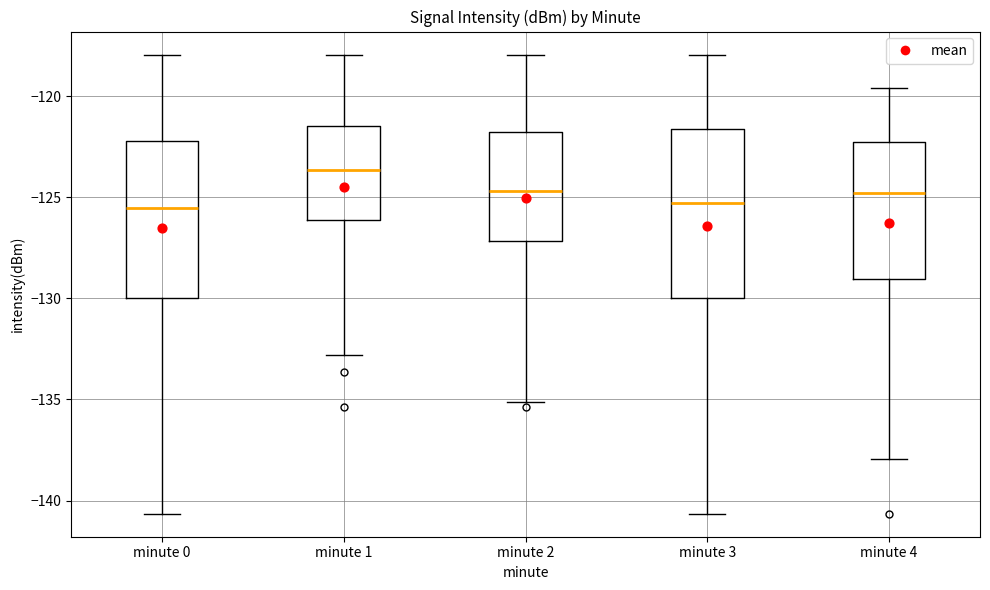

Which box has the highest median line?

minute 1